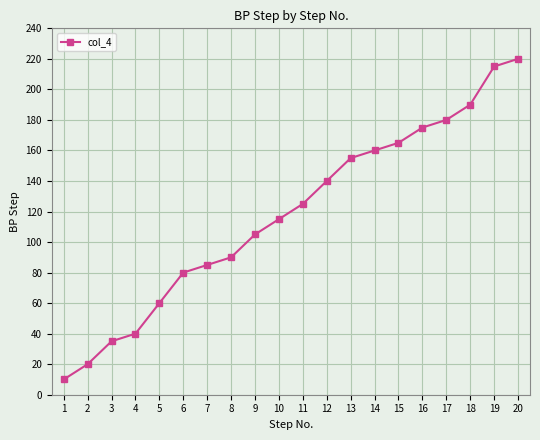

List the labels in order of value, largest first.

20, 19, 18, 17, 16, 15, 14, 13, 12, 11, 10, 9, 8, 7, 6, 5, 4, 3, 2, 1